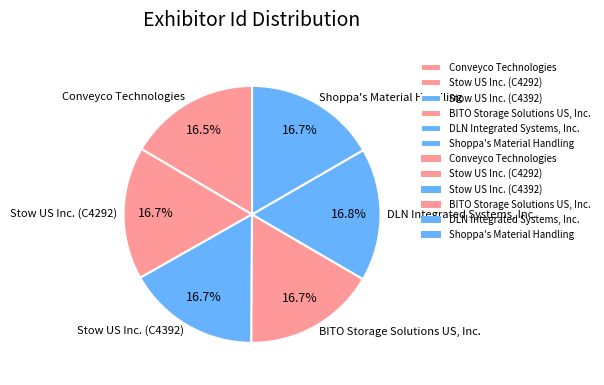

What is the total percentage of Stow US Inc. (C4292) and Stow US Inc. (C4392)?

33.4%